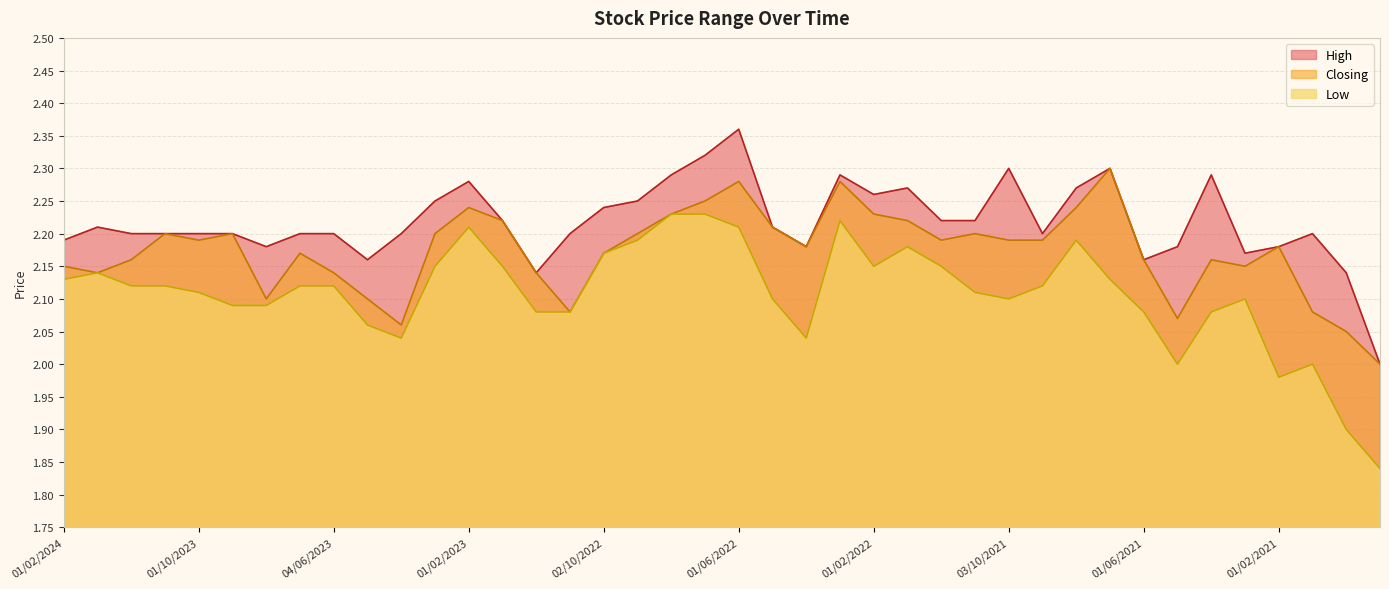

Between 01/04/2021 and 02/01/2022, which is larger?

01/04/2021